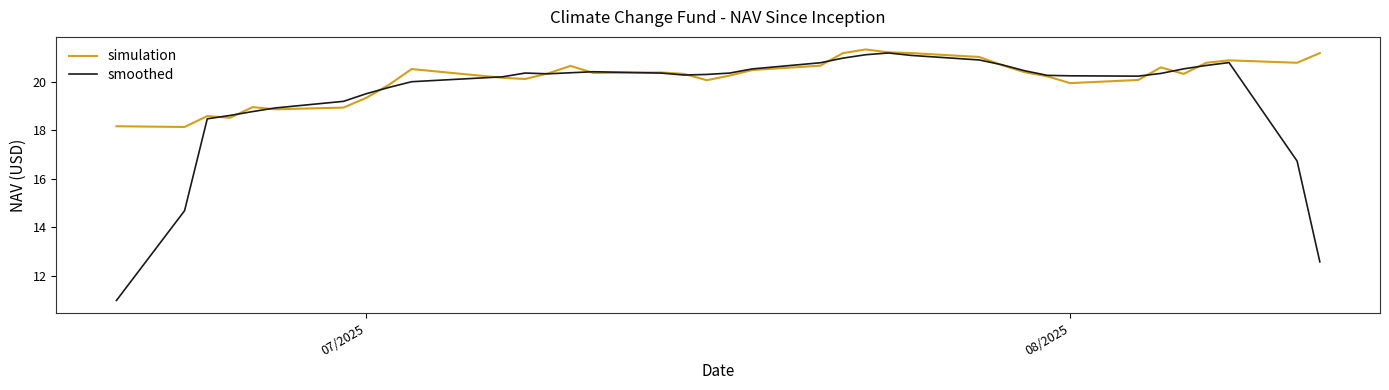

Which series has the largest range (max minus min)?

smoothed